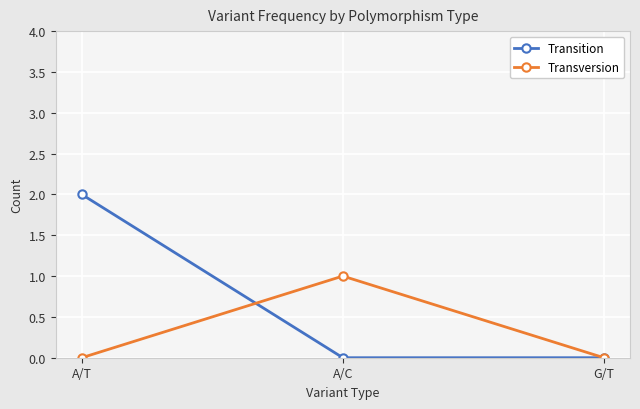

Reading right to left, transcribe all the data shown in this chart.

Transition: G/T=0	A/C=0	A/T=2
Transversion: G/T=0	A/C=1	A/T=0